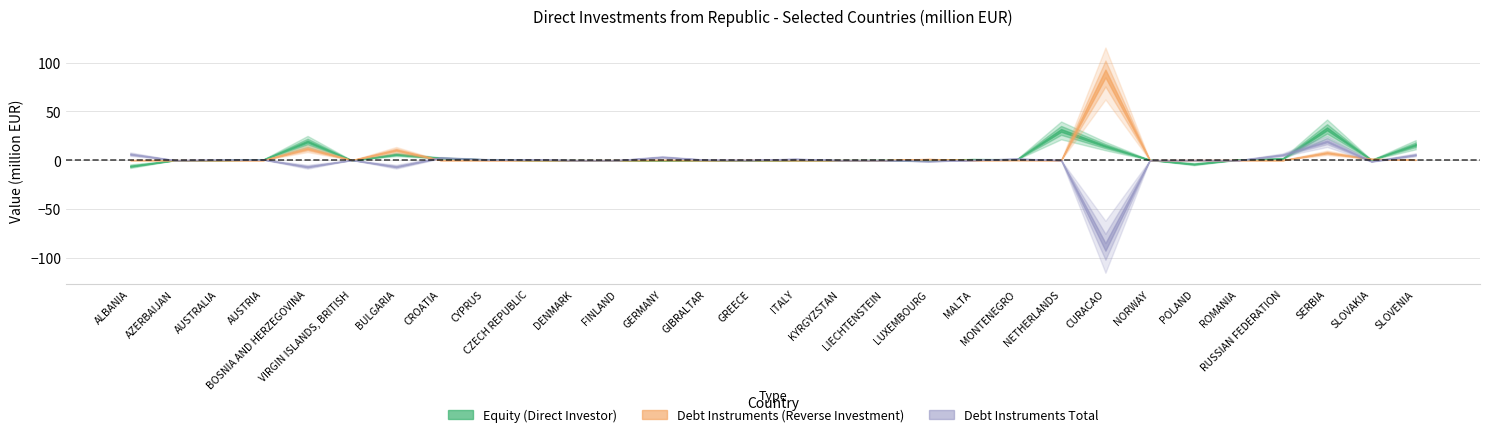

Reading left to right, list all the values displayed in this chart.

Equity (Direct Investor): ALBANIA=-6.2	AZERBAIJAN=-0.1	AUSTRALIA=0.0	AUSTRIA=0.6	BOSNIA AND HERZEGOVINA=19.1	VIRGIN ISLANDS, BRITISH=-0.2	BULGARIA=5.9	CROATIA=2.2	CYPRUS=0.7	CZECH REPUBLIC=0.0	DENMARK=0.0	FINLAND=-0.0	GERMANY=-0.3	GIBRALTAR=0.0	GREECE=-0.4	ITALY=-0.0	KYRGYZSTAN=-0.0	LIECHTENSTEIN=0.1	LUXEMBOURG=0.0	MALTA=1.0	MONTENEGRO=0.8	NETHERLANDS=30.5	CURACAO=14.4	NORWAY=0.3	POLAND=-4.0	ROMANIA=0.6	RUSSIAN FEDERATION=1.6	SERBIA=32.1	SLOVAKIA=0.3	SLOVENIA=15.8
Debt Instruments (Reverse Investment): ALBANIA=0.1	AZERBAIJAN=0.0	AUSTRALIA=0.0	AUSTRIA=0.0	BOSNIA AND HERZEGOVINA=11.8	VIRGIN ISLANDS, BRITISH=0.0	BULGARIA=10.4	CROATIA=0.1	CYPRUS=0.0	CZECH REPUBLIC=0.0	DENMARK=0.0	FINLAND=0.0	GERMANY=0.2	GIBRALTAR=0.0	GREECE=0.1	ITALY=0.0	KYRGYZSTAN=0.0	LIECHTENSTEIN=0.0	LUXEMBOURG=1.1	MALTA=0.0	MONTENEGRO=0.1	NETHERLANDS=0.0	CURACAO=88.8	NORWAY=0.0	POLAND=0.1	ROMANIA=0.0	RUSSIAN FEDERATION=0.0	SERBIA=7.6	SLOVAKIA=1.3	SLOVENIA=0.3
Debt Instruments Total: ALBANIA=6.1	AZERBAIJAN=0.0	AUSTRALIA=0.4	AUSTRIA=0.6	BOSNIA AND HERZEGOVINA=-6.8	VIRGIN ISLANDS, BRITISH=0.2	BULGARIA=-6.7	CROATIA=2.5	CYPRUS=0.9	CZECH REPUBLIC=0.7	DENMARK=0.0	FINLAND=0.0	GERMANY=3.2	GIBRALTAR=0.3	GREECE=0.1	ITALY=1.3	KYRGYZSTAN=0.0	LIECHTENSTEIN=0.0	LUXEMBOURG=-1.1	MALTA=0.1	MONTENEGRO=1.4	NETHERLANDS=-0.0	CURACAO=-88.8	NORWAY=0.0	POLAND=0.1	ROMANIA=-0.0	RUSSIAN FEDERATION=5.4	SERBIA=19.2	SLOVAKIA=-1.2	SLOVENIA=5.5